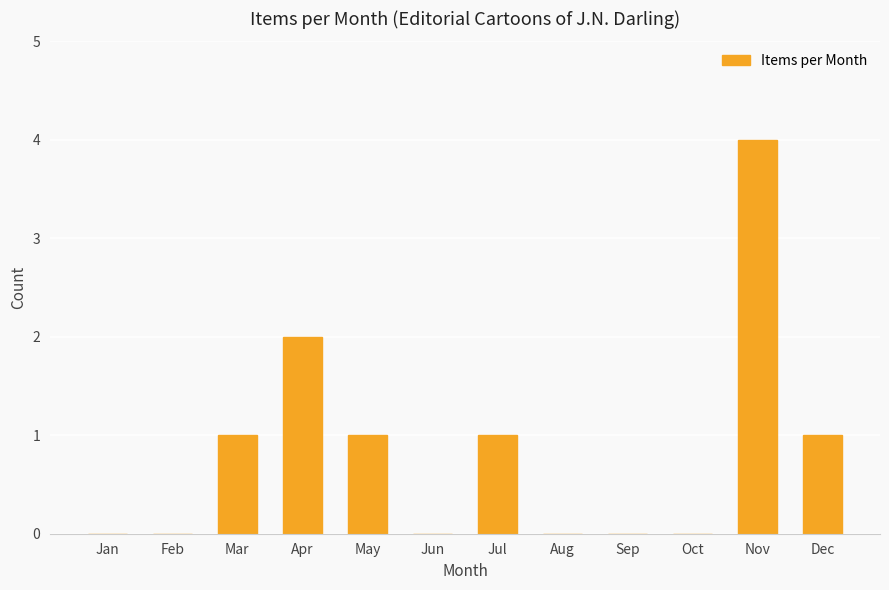

Does the chart contain stacked bars?

No